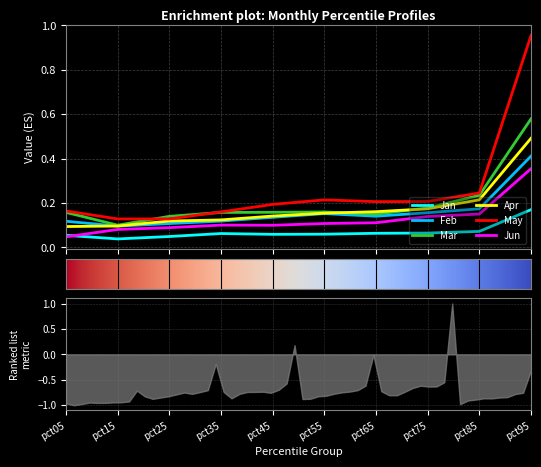

What is the highest value of the Apr series?

0.5